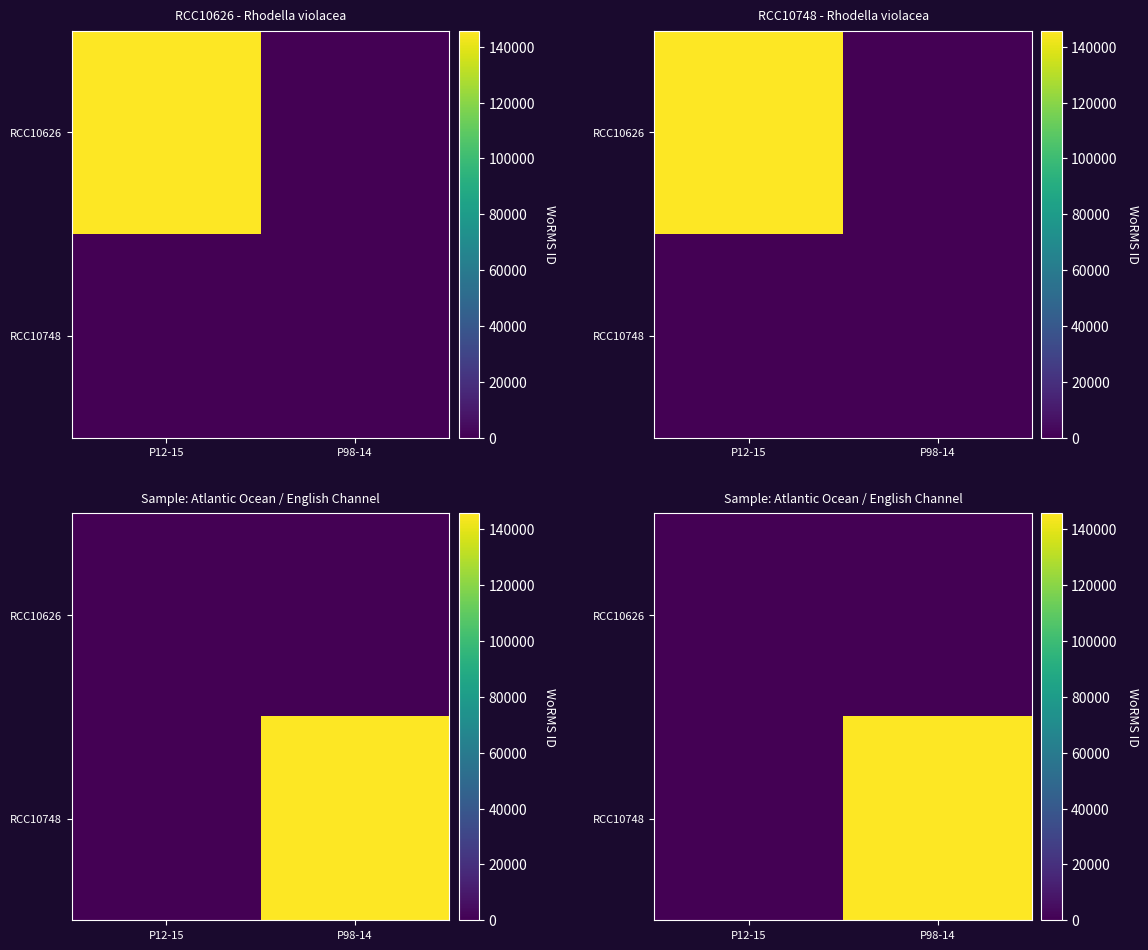

What is the spread (max minus min) of values at P98-14?

145790